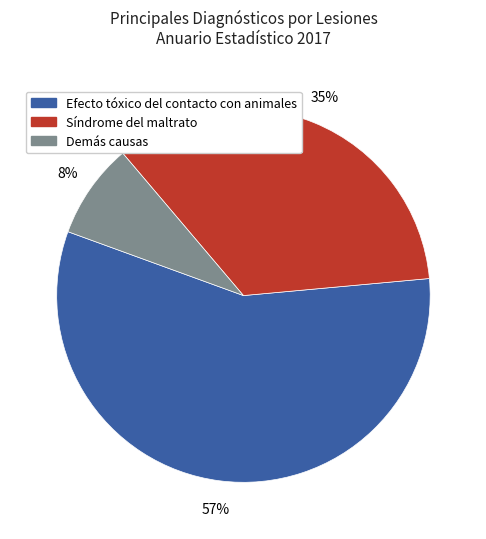

Count the number of slices in the pie.

3